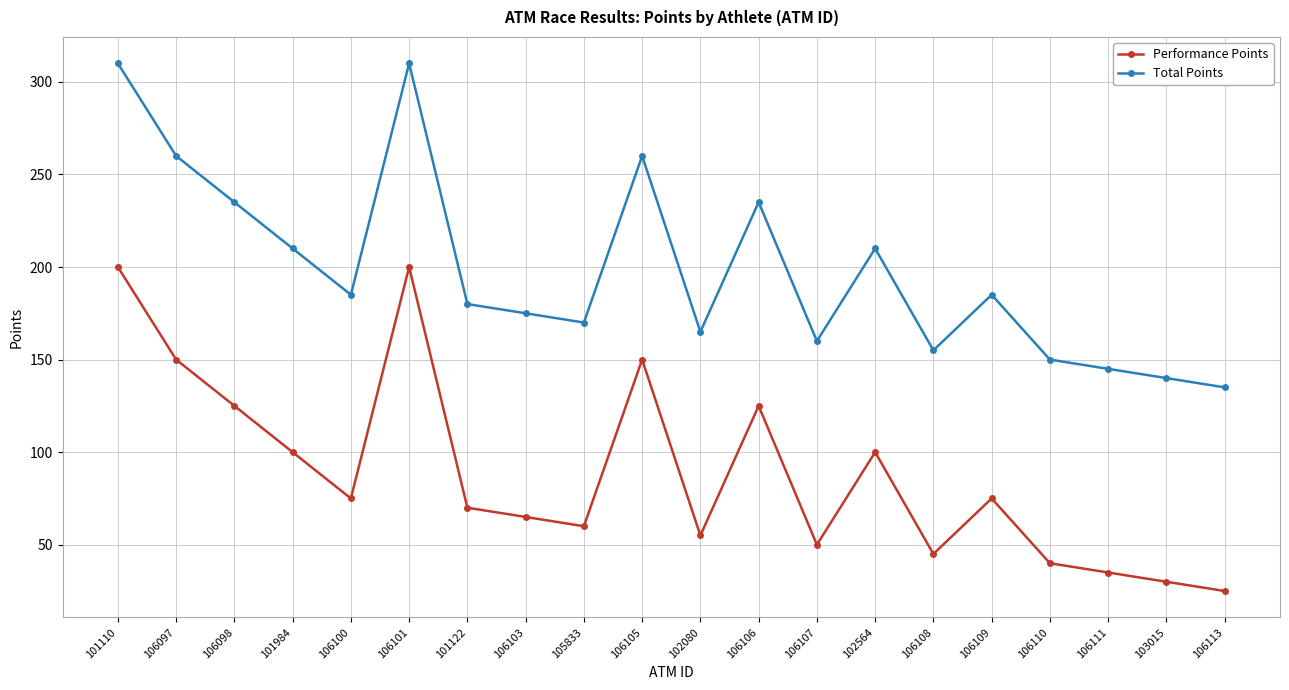

What is the minimum value shown in the chart?

25